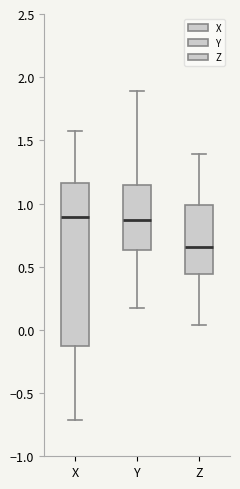

Reading left to right, transcribe this box plot: for each box, give where its median line is, the range the box spans, and where its two whiskers end, as read against the y-axis. The values are not printed on the chart, so give them approximately, as read against the axis.

X: median 0.90, box -0.15 to 1.15, whiskers -0.70 to 1.60
Y: median 0.85, box 0.65 to 1.15, whiskers 0.15 to 1.90
Z: median 0.65, box 0.45 to 1.00, whiskers 0.05 to 1.40